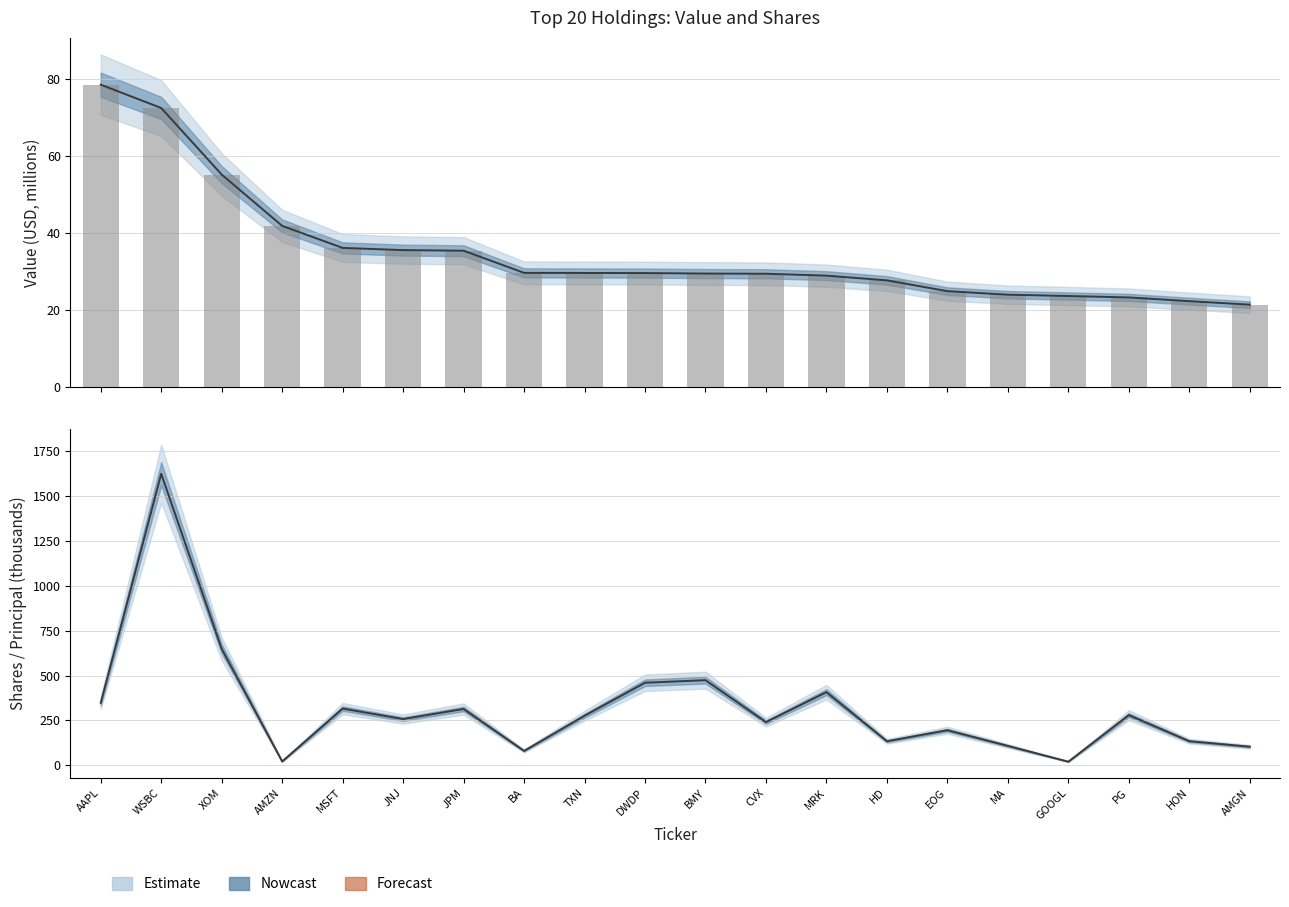

Which label corresponds to the smallest value in the chart?

AMGN